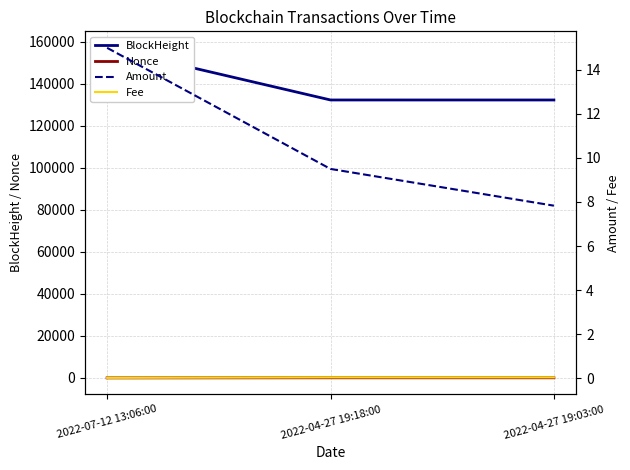

At which category does the chart reach its peak across all series?

2022-07-12 13:06:00